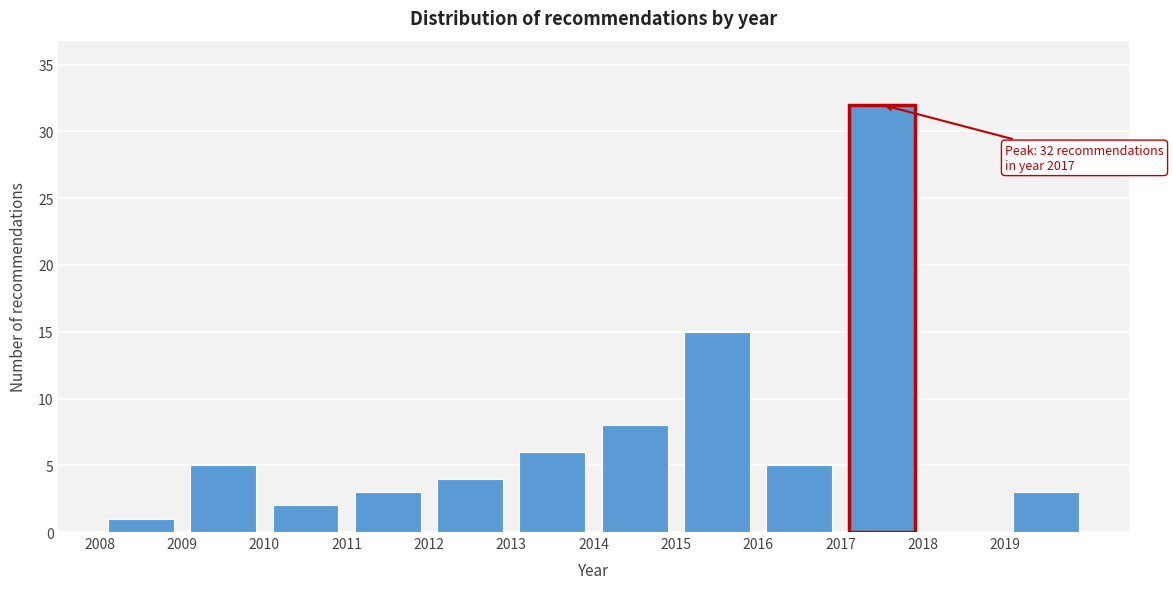

Over which range of the x-axis is the bar tallest?

2017 to 2018